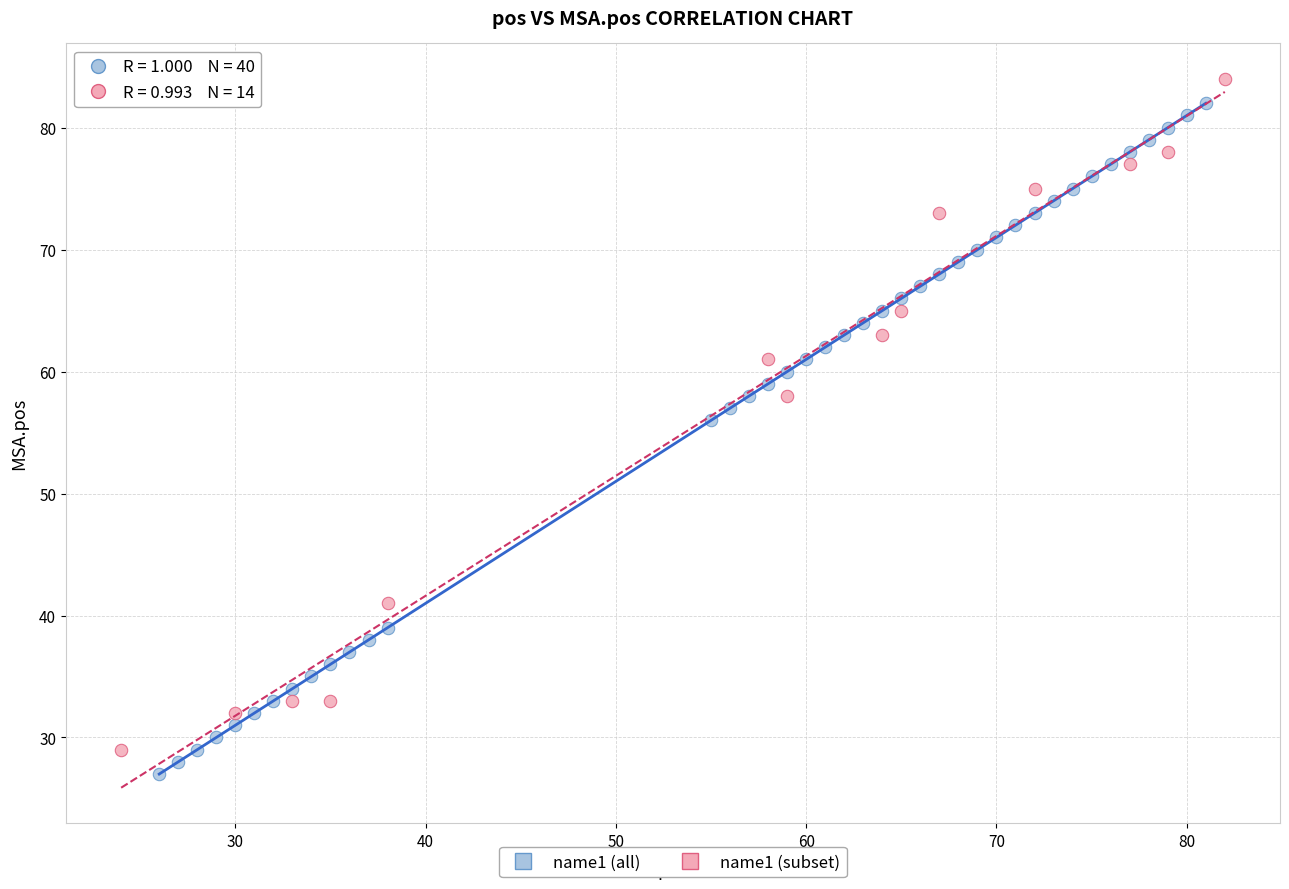

What are all the series names shown in the legend?

name1 (all), name1 (subset)